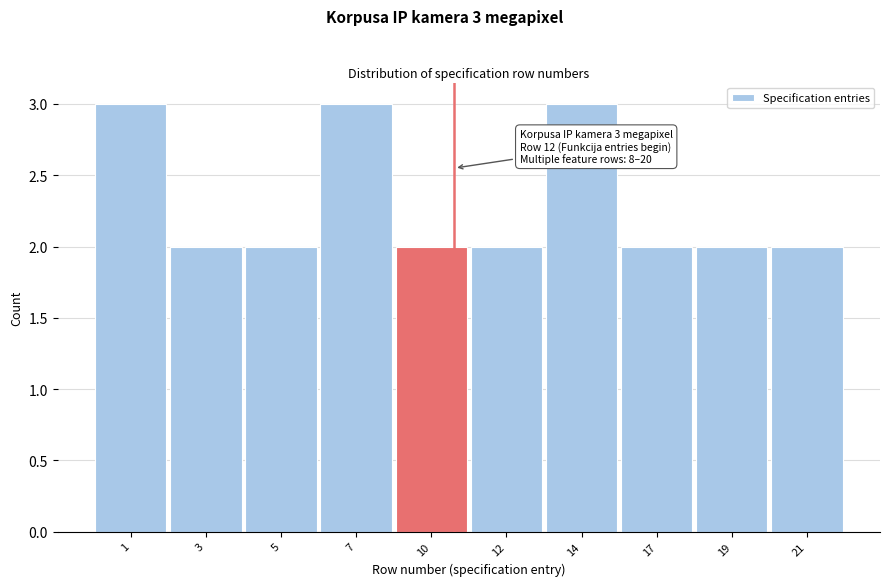

Reading left to right, extract all data points from this chart.

1=3	3=2	5=2	7=3	10=2	12=2	14=3	17=2	19=2	21=2